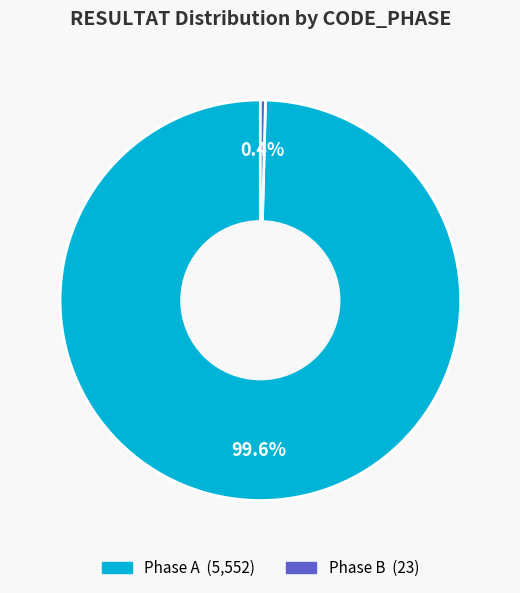

How many segments does this pie chart have?

2